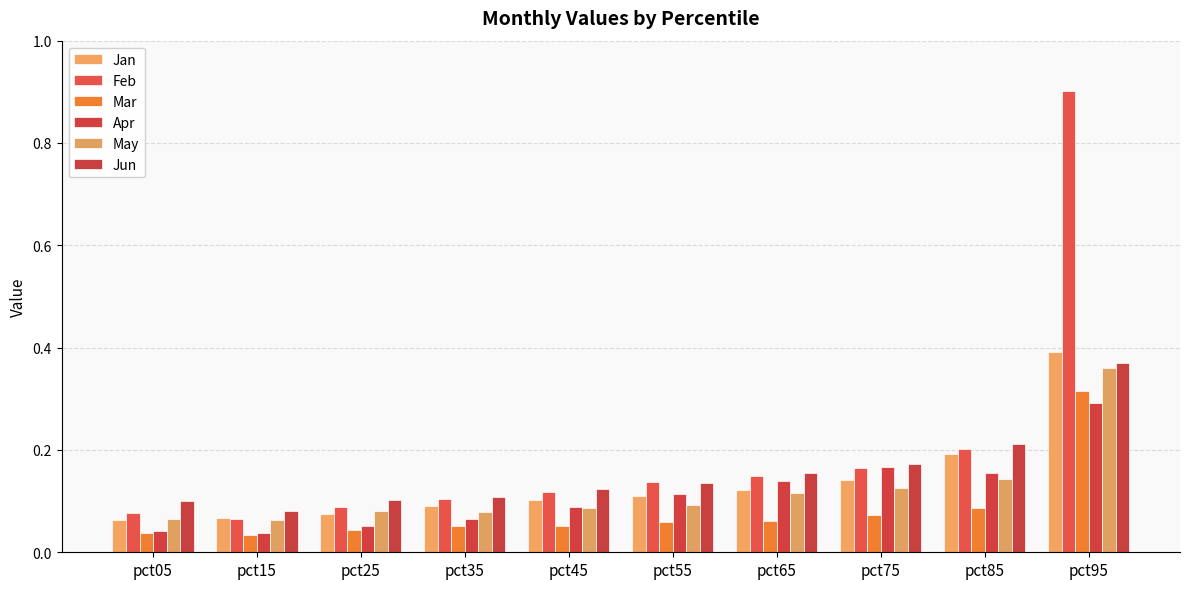

Are the bars grouped side by side (vs. stacked)?

Yes